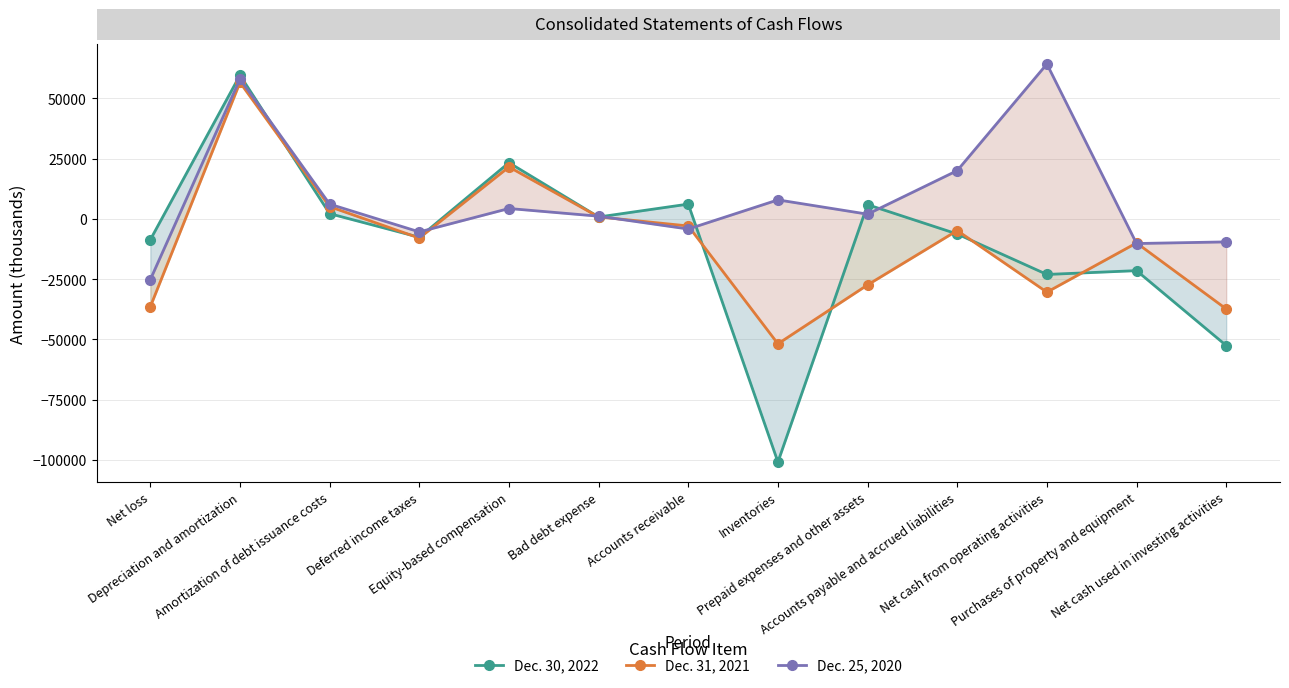

What is the sum of the Dec. 25, 2020 values at Equity-based compensation and Bad debt expense?

5378